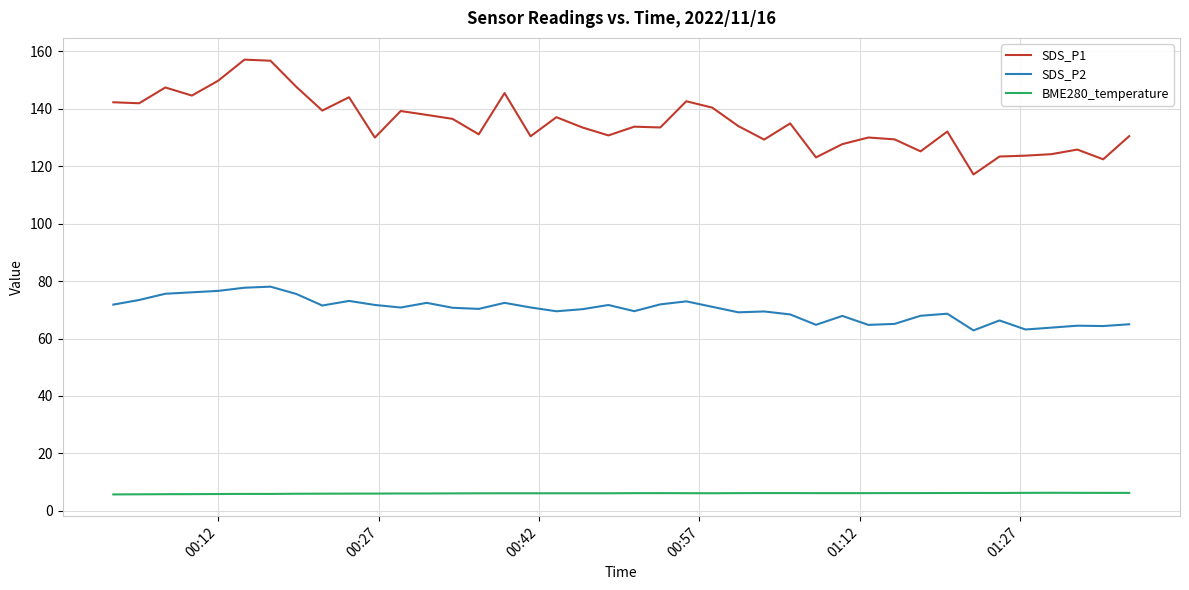

What is the lowest value of the SDS_P1 series?

117.2